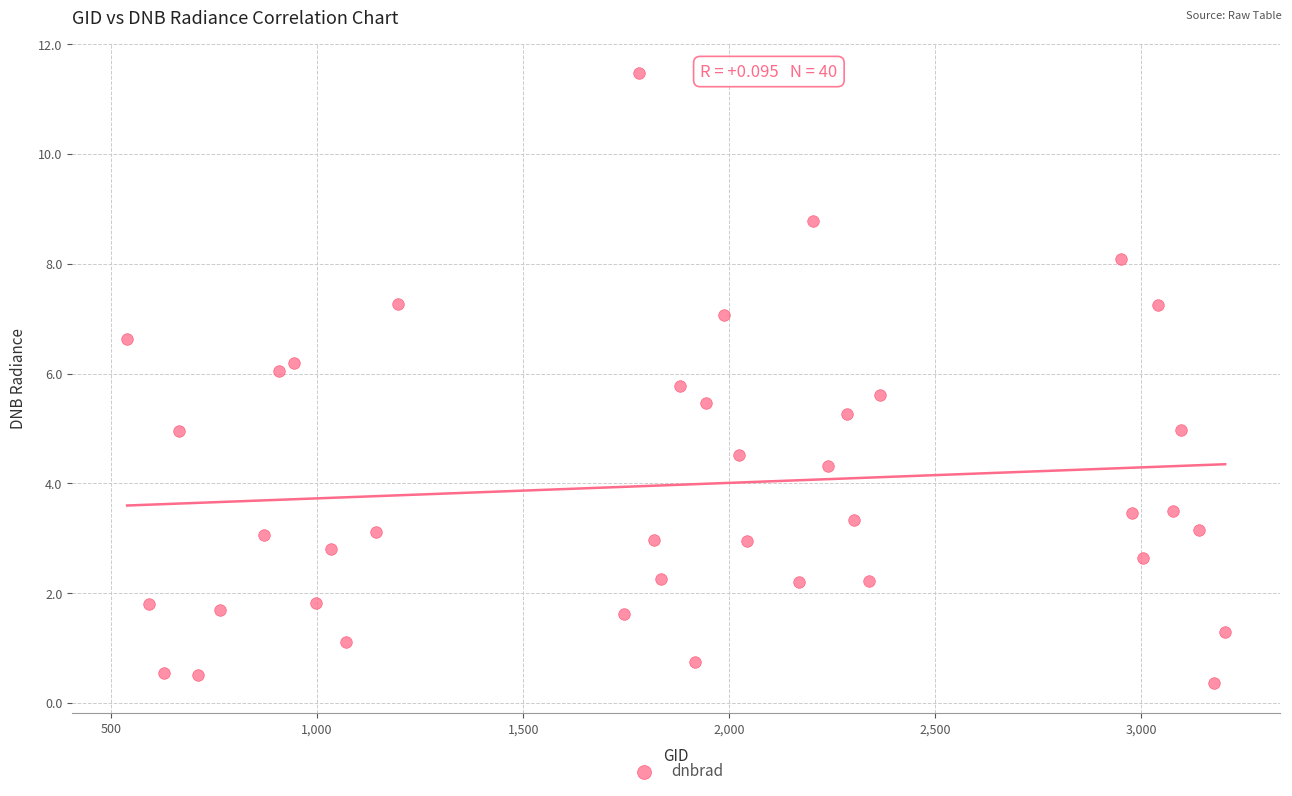

What is the range of Y values (max minus min)?

11.1